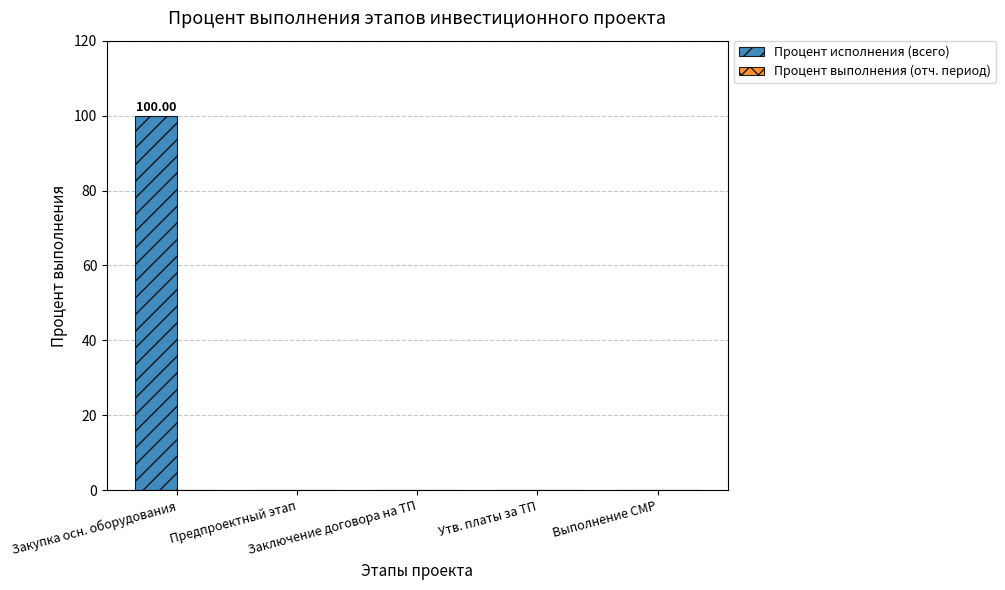

What is the sum of all values?

100